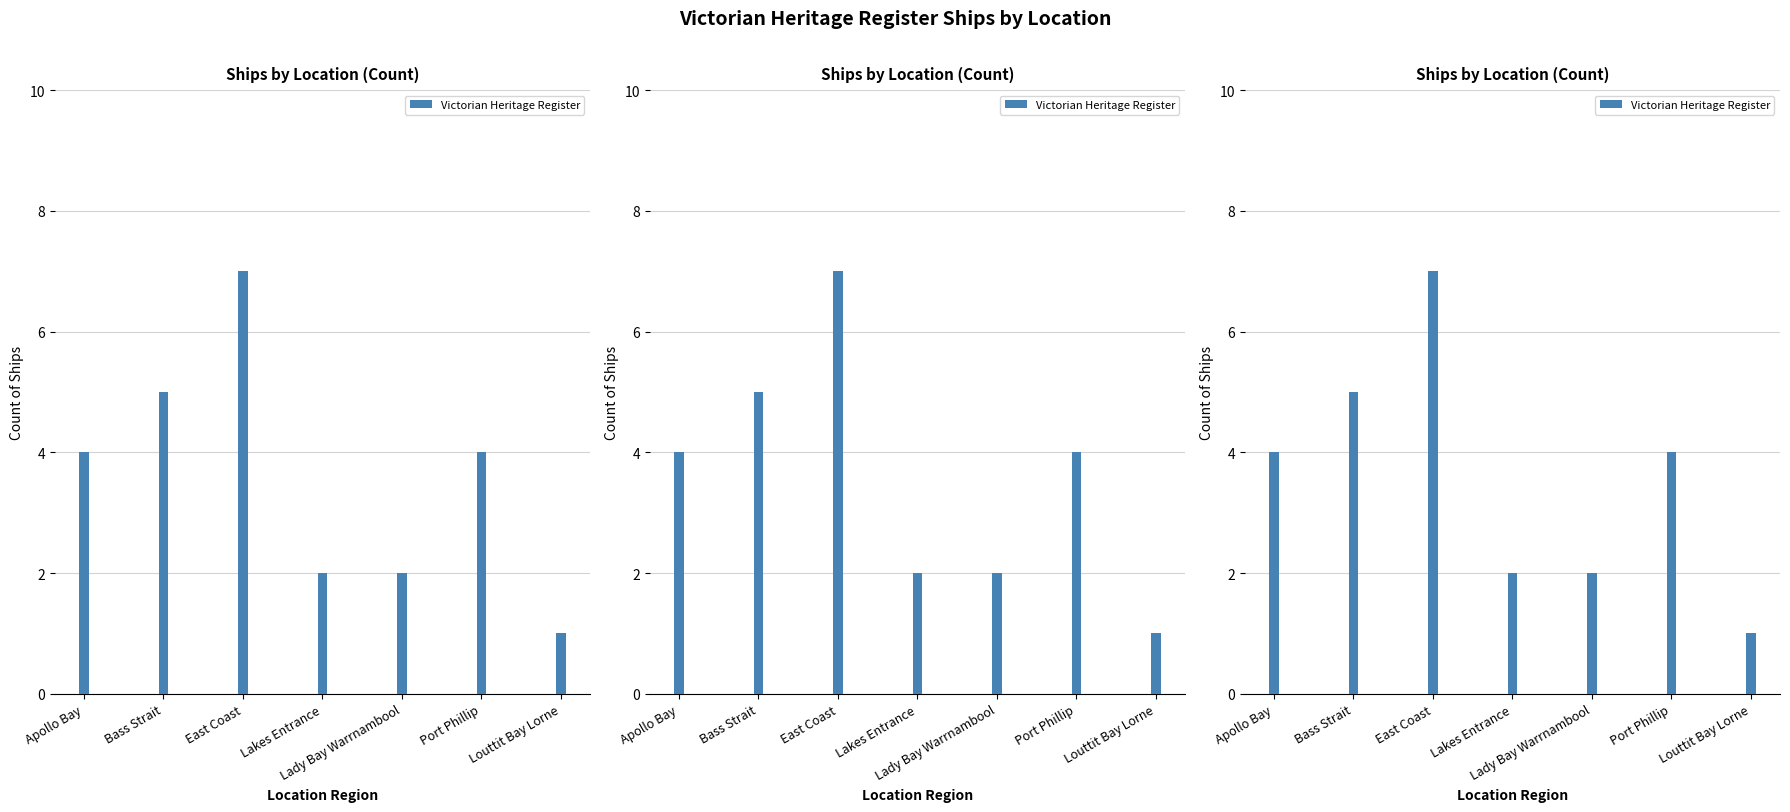

Rank the categories by value from highest to lowest.

East Coast, Bass Strait, Apollo Bay, Port Phillip, Lakes Entrance, Lady Bay Warrnambool, Louttit Bay Lorne